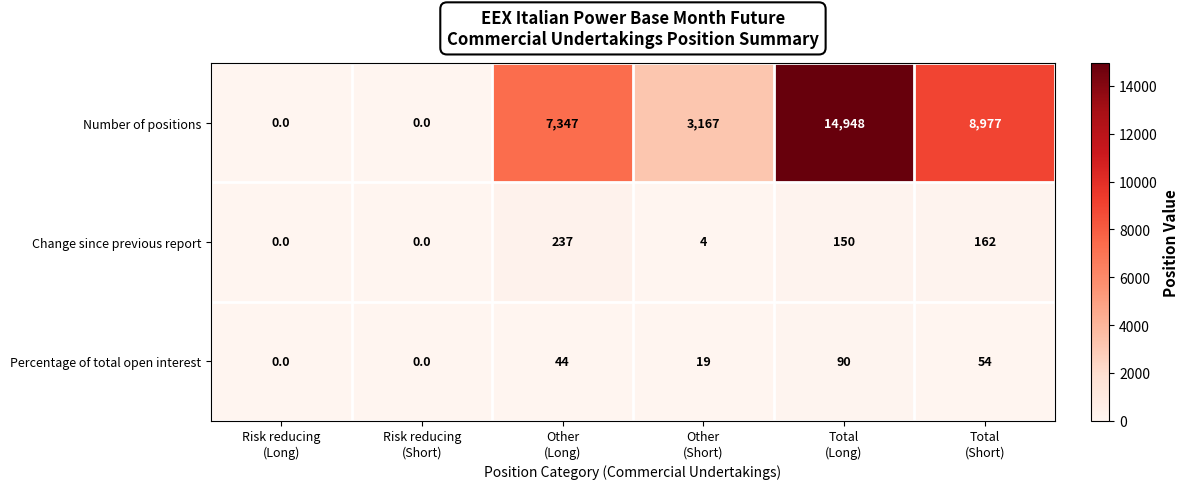

Which series has the largest range (max minus min)?

Number of positions